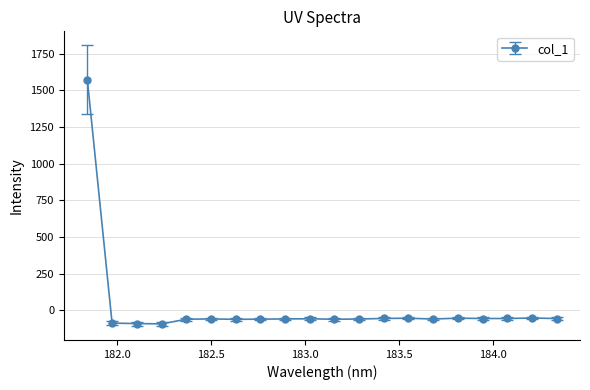

What is the minimum value shown in the chart?

-93.4